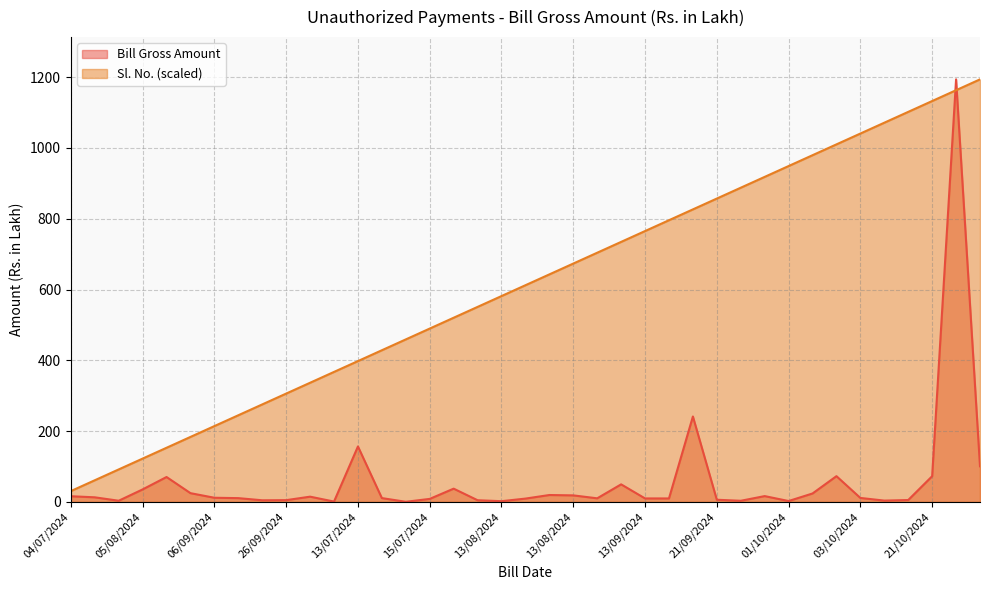

At which label is Sl. No. closest to 612?

13/08/2024